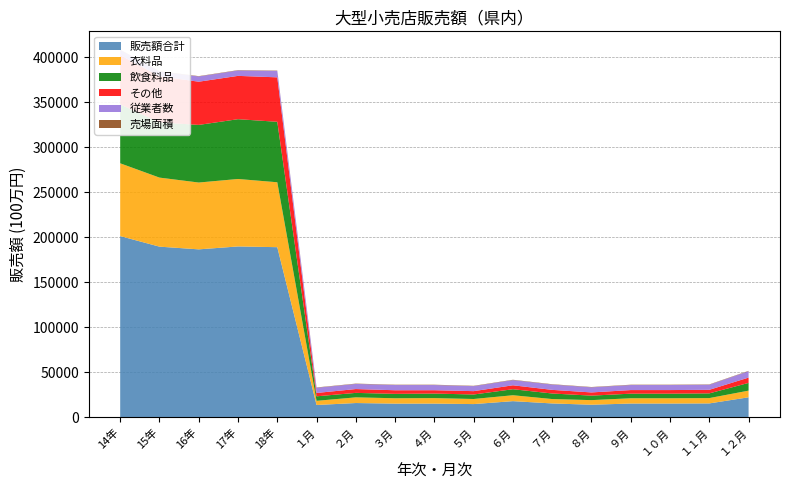

Reading left to right, what are all the values shown in this chart?

販売額合計: 201161	189426	186413	189656	188838	13368	15546	14873	14900	14376	17637	15086	13664	14980	14980	15119	21915
衣料品: 80940	76773	74311	75014	72177	4638	6307	5983	6134	5661	6573	4878	5101	5874	5874	5915	7420
飲食料品: 65509	61347	64061	66488	67229	5002	4980	4878	5025	4996	6688	6178	5006	5099	5099	5244	8586
その他: 54711	51306	48041	48154	49432	3728	4258	4012	3741	3720	4375	4030	3557	4007	4007	3960	5909
従業者数: 5737	5288	5854	6022	7130	5794	5692	5805	5748	5571	5775	5929	5669	5598	5598	5640	7130
売場面積: 358	345	345	363	361	354	361	360	360	360	365	366	361	361	361	361	361